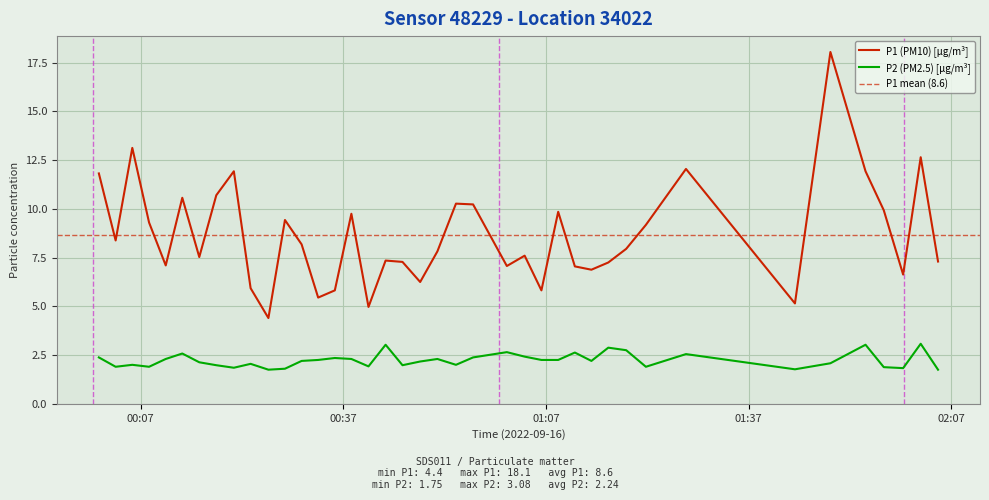

What is the maximum value for P2 (PM2.5) [µg/m³]?

3.1